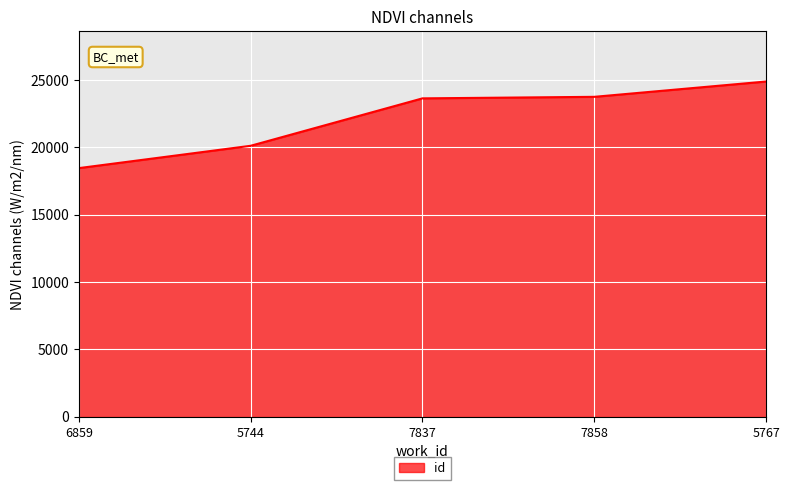

What is the maximum value shown in the chart?

24881